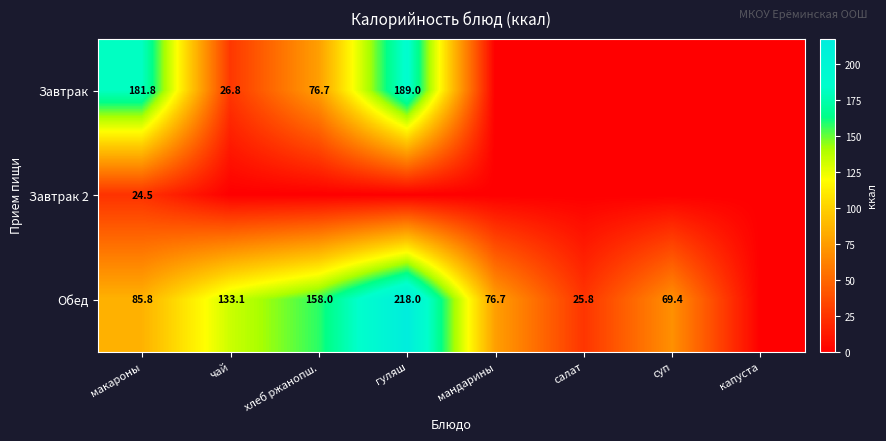

The value of Обед at салат is 17.7. True or false?

False